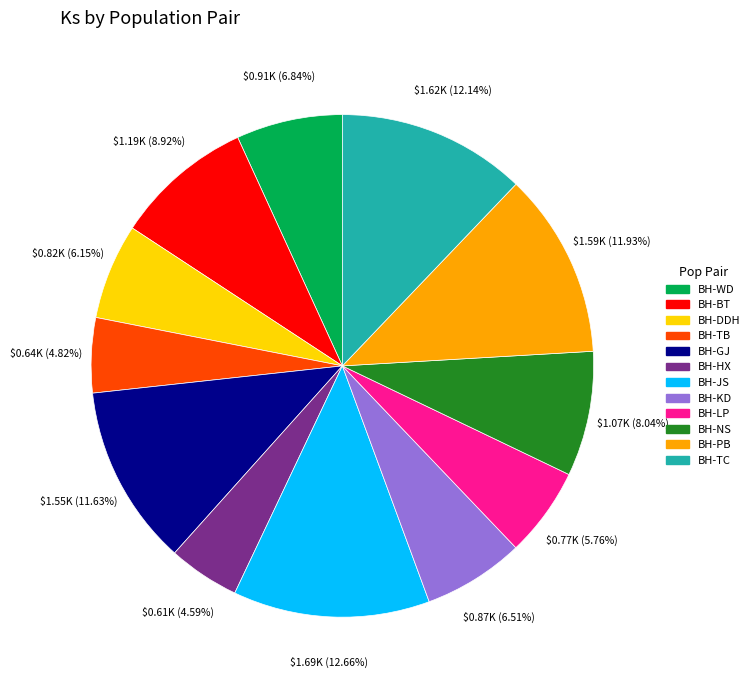

Which category has the biggest portion of the pie?

BH-JS